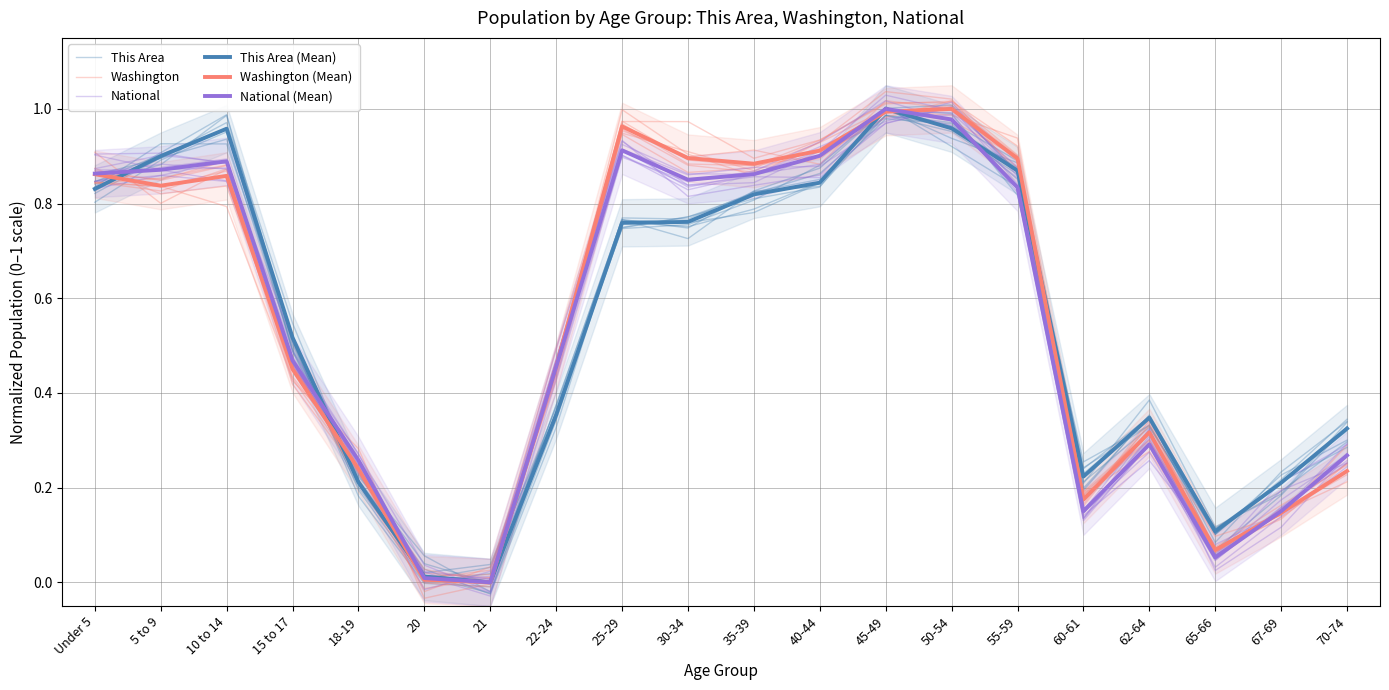

Reading right to left, what are all the values shown in this chart?

This Area: 70-74=0.3	67-69=0.2	65-66=0.1	62-64=0.3	60-61=0.2	55-59=0.8	50-54=0.9	45-49=1.0	40-44=0.8	35-39=0.8	30-34=0.8	25-29=0.7	22-24=0.4	21=0.0	20=0.0	18-19=0.2	15 to 17=0.5	10 to 14=1.0	5 to 9=0.9	Under 5=0.8
Washington: 70-74=0.3	67-69=0.1	65-66=0.1	62-64=0.3	60-61=0.2	55-59=0.9	50-54=1.0	45-49=1.0	40-44=0.9	35-39=0.9	30-34=0.9	25-29=1.0	22-24=0.5	21=0.0	20=0.0	18-19=0.3	15 to 17=0.4	10 to 14=0.9	5 to 9=0.9	Under 5=0.8
National: 70-74=0.3	67-69=0.2	65-66=0.0	62-64=0.3	60-61=0.1	55-59=0.9	50-54=1.0	45-49=1.0	40-44=0.9	35-39=0.9	30-34=0.9	25-29=0.9	22-24=0.5	21=0.0	20=-0.0	18-19=0.2	15 to 17=0.5	10 to 14=0.9	5 to 9=0.9	Under 5=0.9
This Area (Mean): 70-74=0.3	67-69=0.2	65-66=0.1	62-64=0.3	60-61=0.2	55-59=0.9	50-54=1.0	45-49=1.0	40-44=0.8	35-39=0.8	30-34=0.8	25-29=0.8	22-24=0.4	21=0.0	20=0.0	18-19=0.2	15 to 17=0.5	10 to 14=1.0	5 to 9=0.9	Under 5=0.8
Washington (Mean): 70-74=0.2	67-69=0.1	65-66=0.1	62-64=0.3	60-61=0.2	55-59=0.9	50-54=1.0	45-49=1.0	40-44=0.9	35-39=0.9	30-34=0.9	25-29=1.0	22-24=0.5	21=0.0	20=0.0	18-19=0.2	15 to 17=0.5	10 to 14=0.9	5 to 9=0.8	Under 5=0.9
National (Mean): 70-74=0.3	67-69=0.2	65-66=0.1	62-64=0.3	60-61=0.2	55-59=0.8	50-54=1.0	45-49=1.0	40-44=0.9	35-39=0.9	30-34=0.9	25-29=0.9	22-24=0.5	21=0.0	20=0.0	18-19=0.3	15 to 17=0.5	10 to 14=0.9	5 to 9=0.9	Under 5=0.9